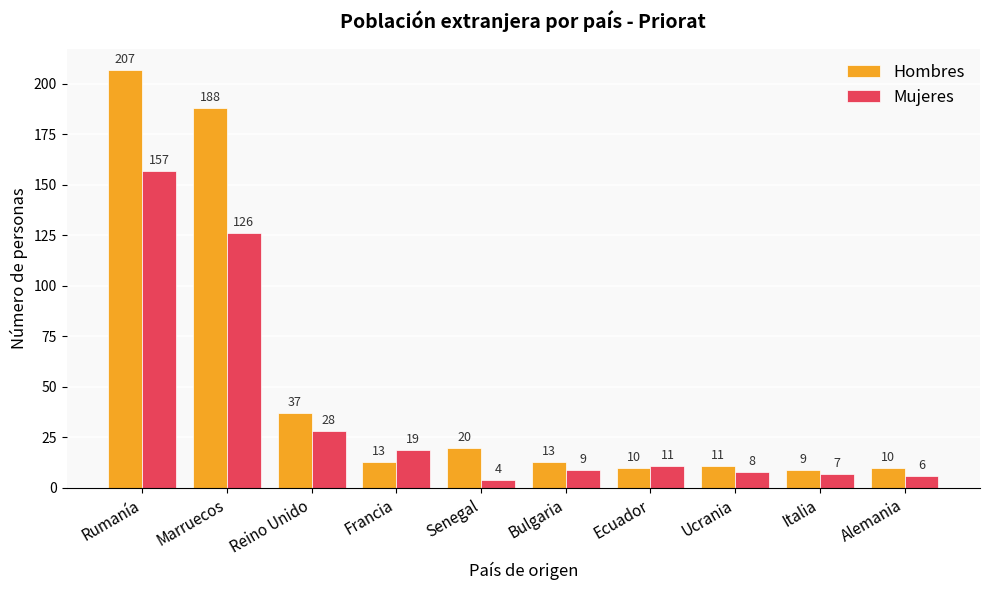

Reading left to right, list all the values displayed in this chart.

Hombres: Rumanía=207	Marruecos=188	Reino Unido=37	Francia=13	Senegal=20	Bulgaria=13	Ecuador=10	Ucrania=11	Italia=9	Alemania=10
Mujeres: Rumanía=157	Marruecos=126	Reino Unido=28	Francia=19	Senegal=4	Bulgaria=9	Ecuador=11	Ucrania=8	Italia=7	Alemania=6